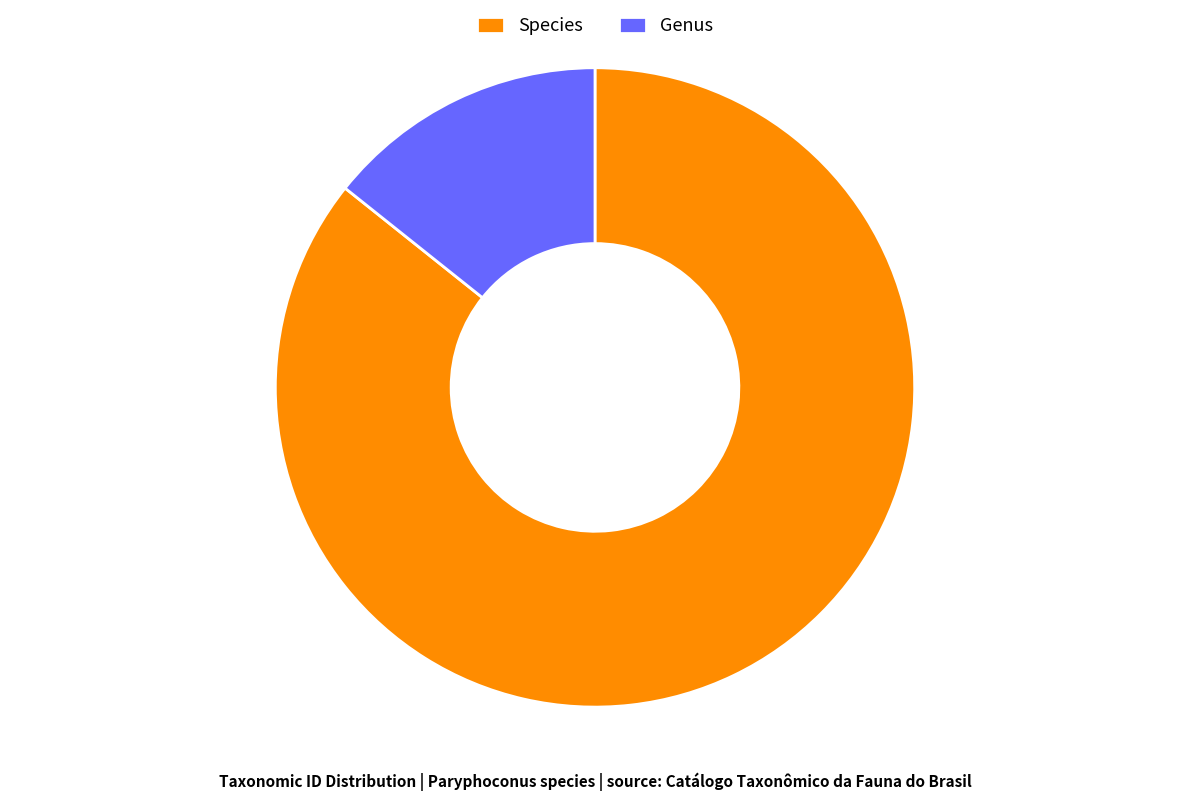

Do Species and Genus together represent more than half of the pie?

Yes